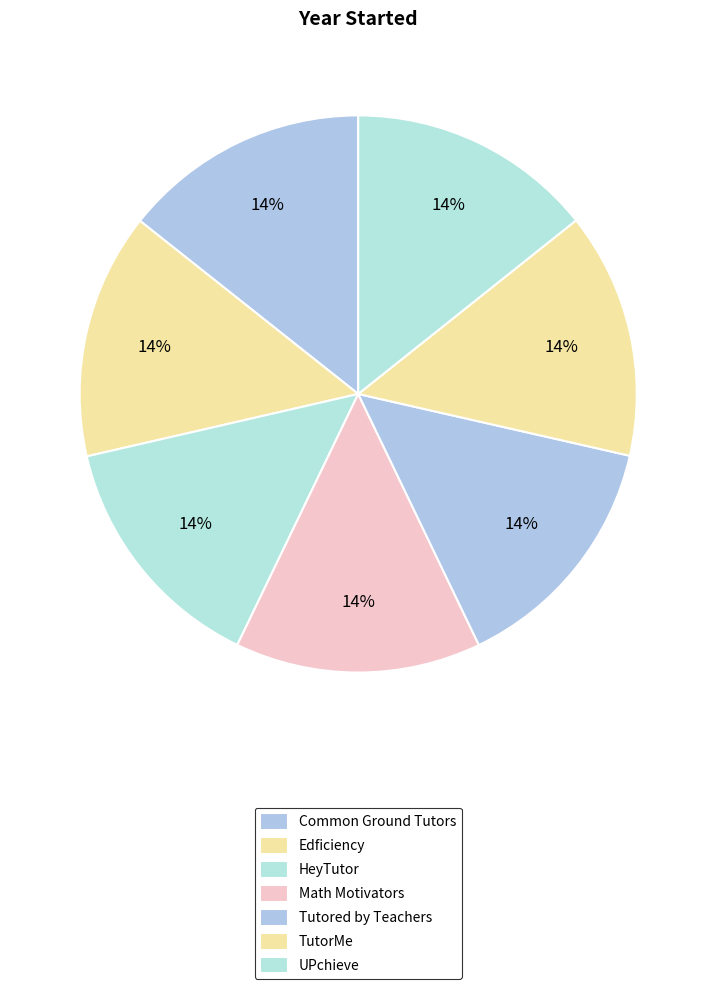

Do Common Ground Tutors and Tutored by Teachers together represent more than half of the pie?

No